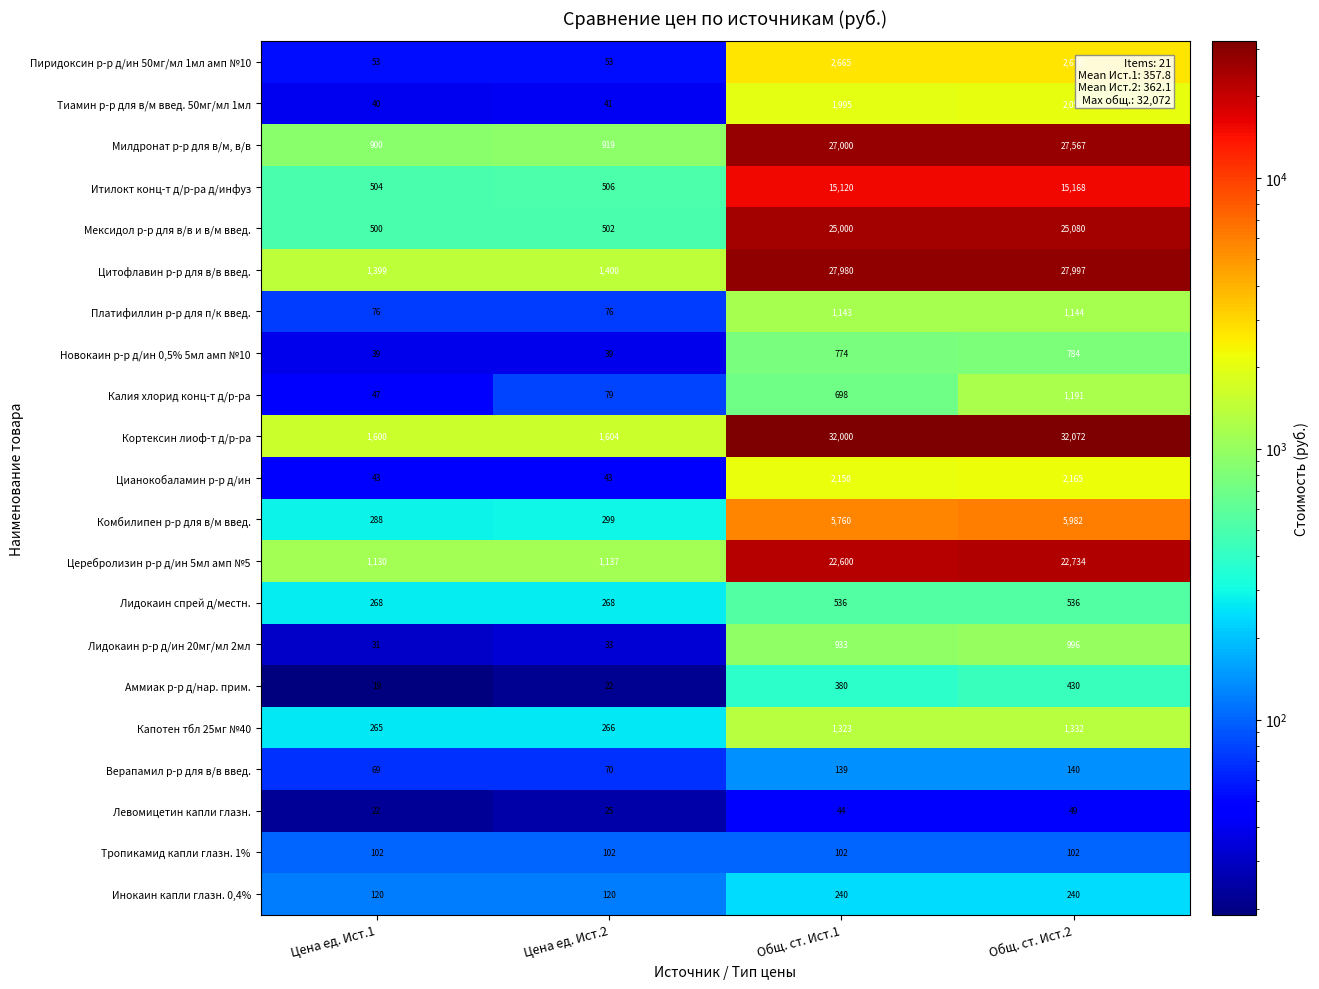

What is the maximum value shown in the chart?

32072